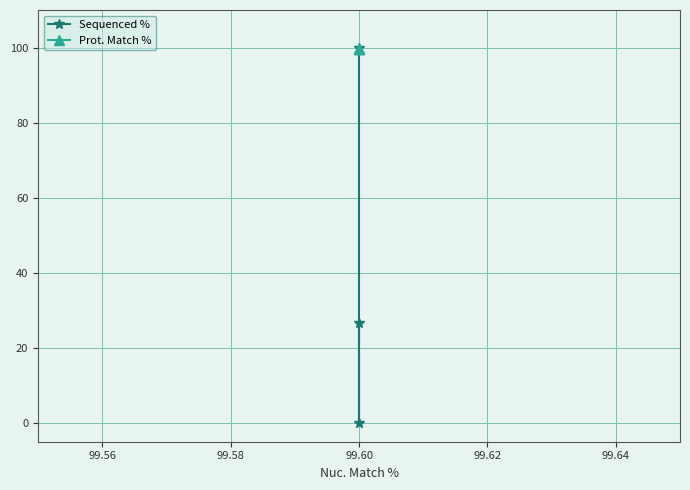

How many data points in Sequenced % are above 26?

2